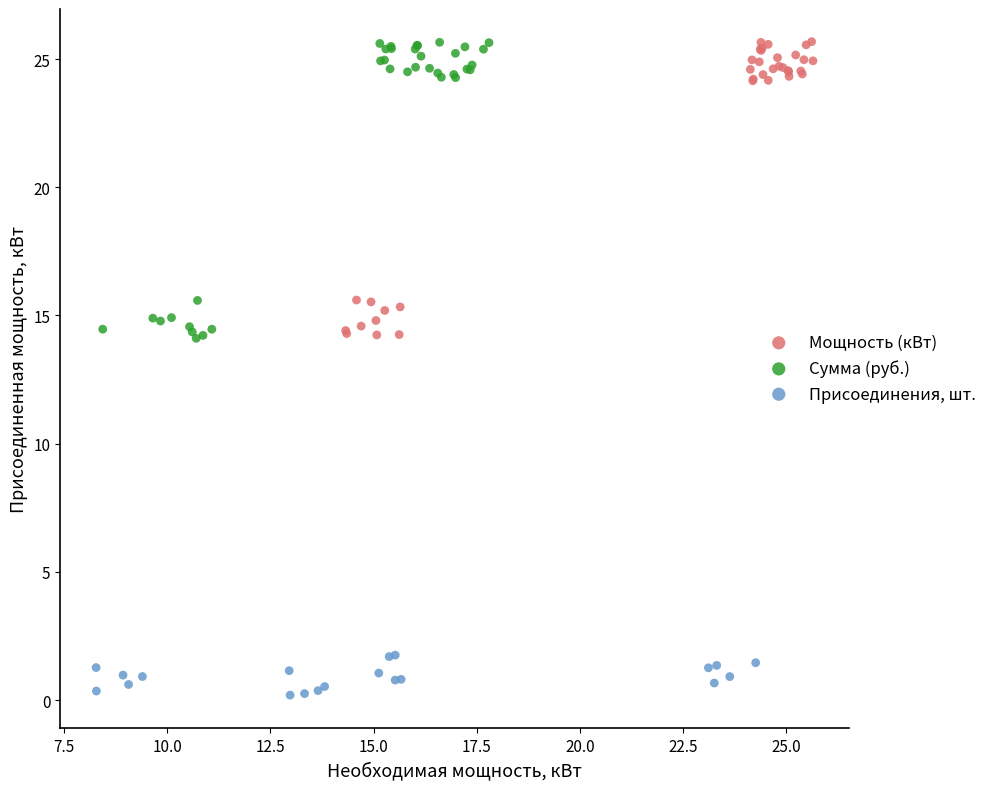

Which series has the widest spread of Y values?

Сумма (руб.)